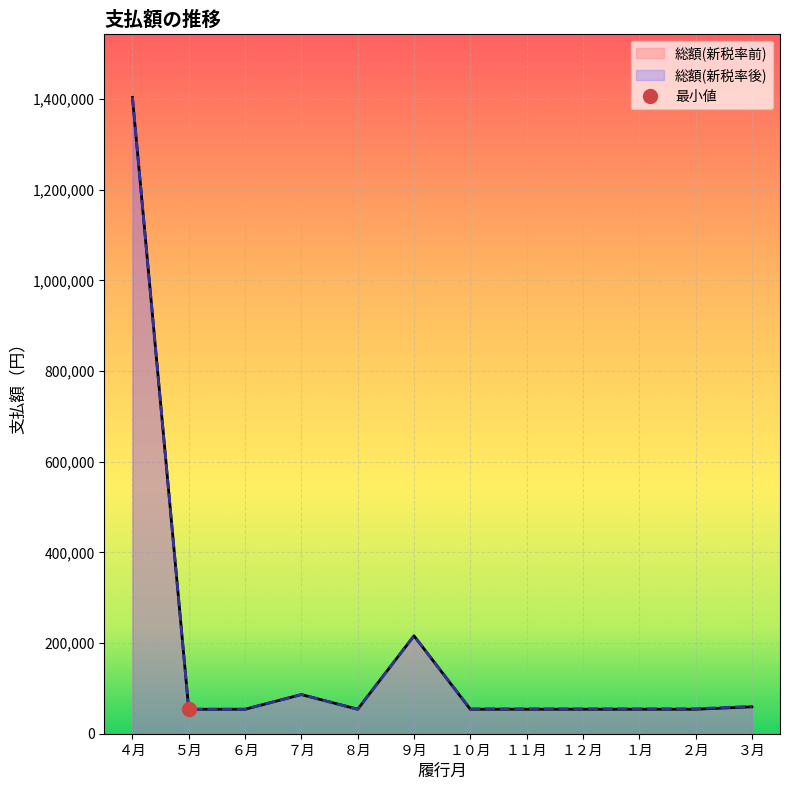

How many categories are shown in the chart?

12